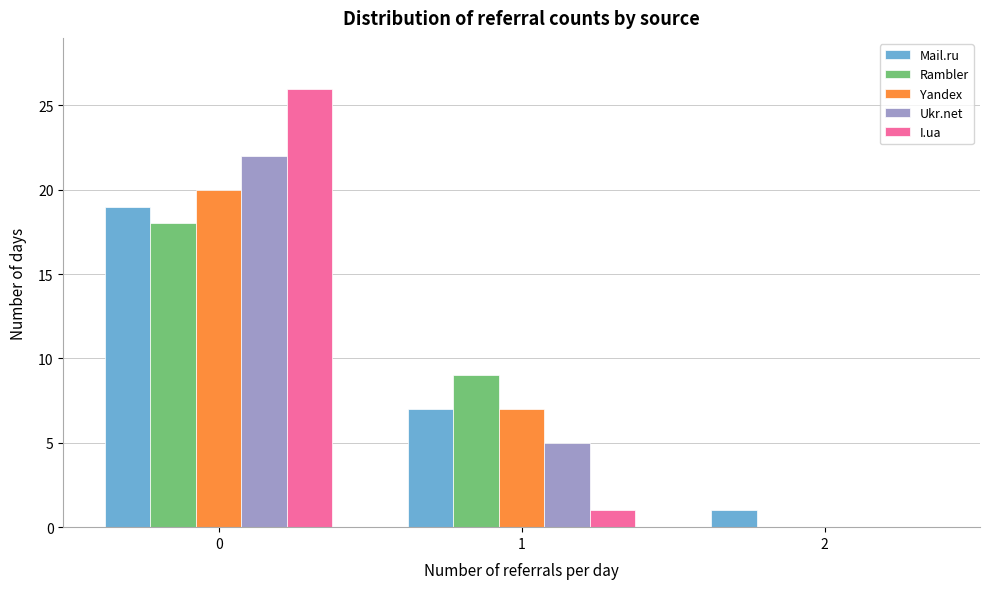

Reading left to right, list every range on the x-axis with the height of the bar of each series over it. The values are not printed on the chart, so give them approximately, as read against the axis.

-0.5 to 0.5: Mail.ru=19	Rambler=18	Yandex=20	Ukr.net=22	I.ua=26
0.5 to 1.5: Mail.ru=7	Rambler=9	Yandex=7	Ukr.net=5	I.ua=1
1.5 to 2.5: Mail.ru=1	Rambler=0	Yandex=0	Ukr.net=0	I.ua=0